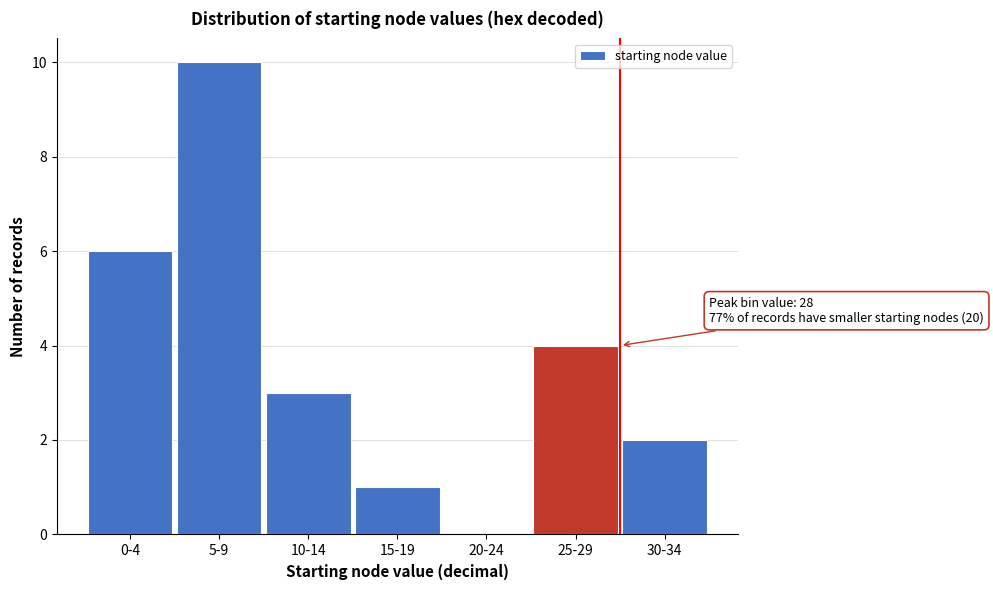

Reading left to right, list all the values displayed in this chart.

0-4=6	5-9=10	10-14=3	15-19=1	20-24=0	25-29=4	30-34=2